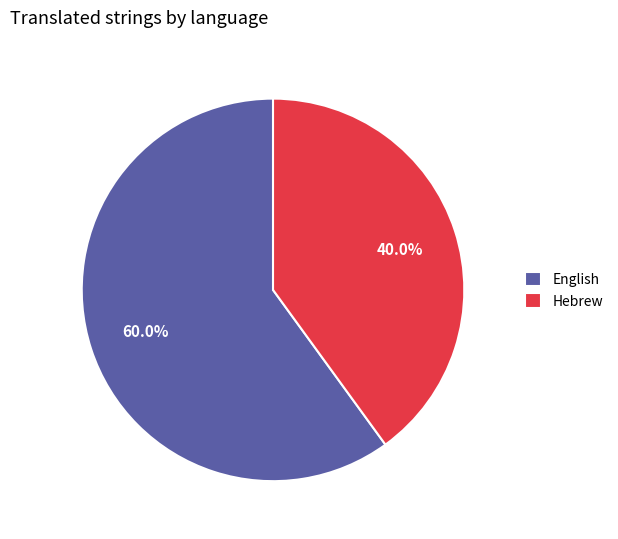

Which slice is the largest?

English